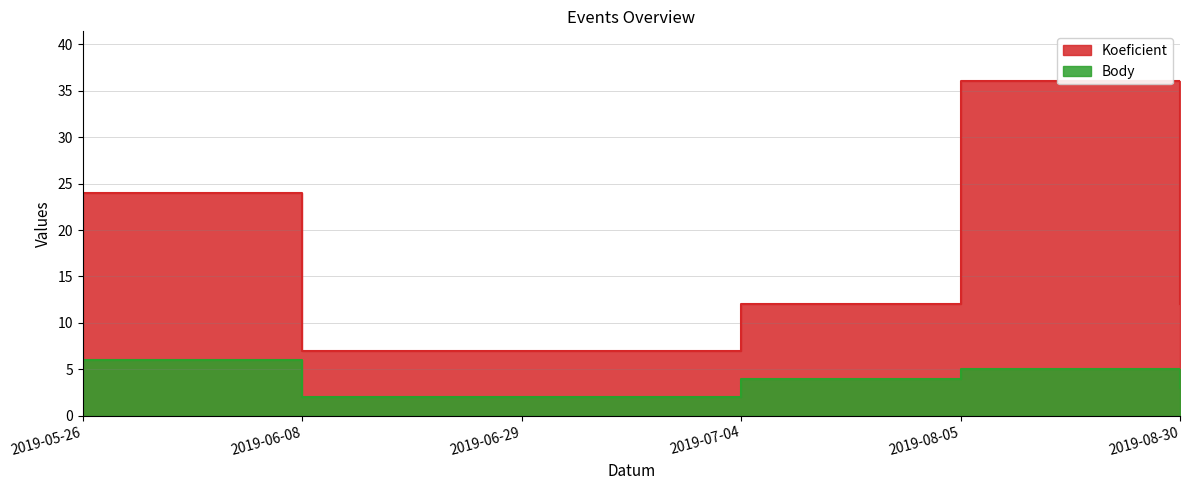

What are all the series names shown in the legend?

Koeficient, Body